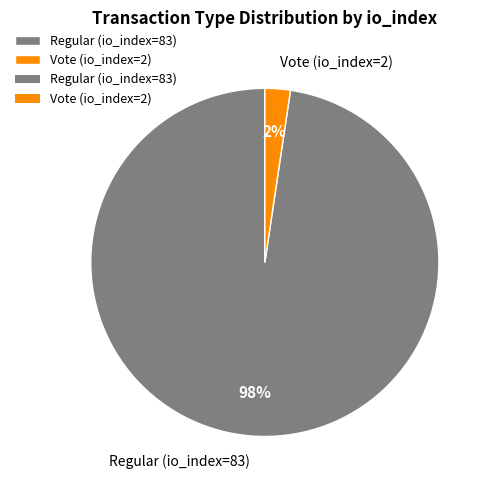

Do Regular (io_index=83) and Vote (io_index=2) together represent more than half of the pie?

Yes